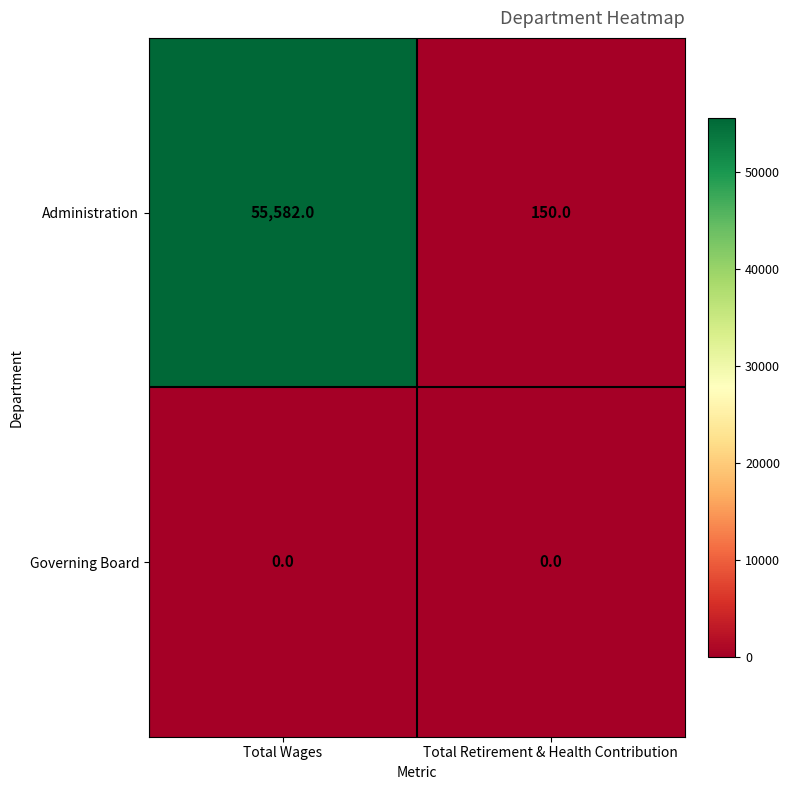

Read the Administration value at Total Wages, to the nearest 10.

55580